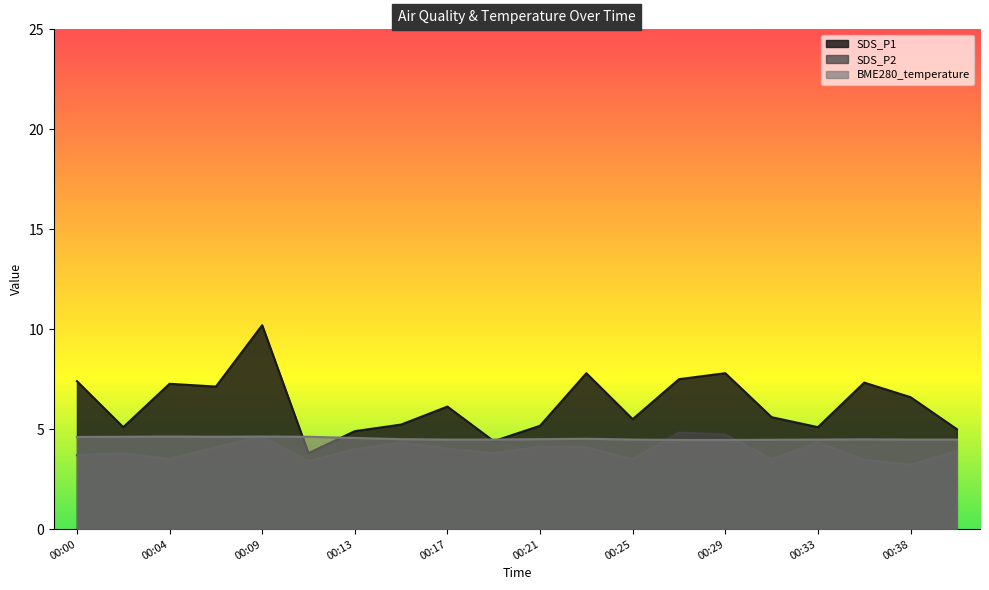

At which category does BME280_temperature reach its first local valley?

00:06